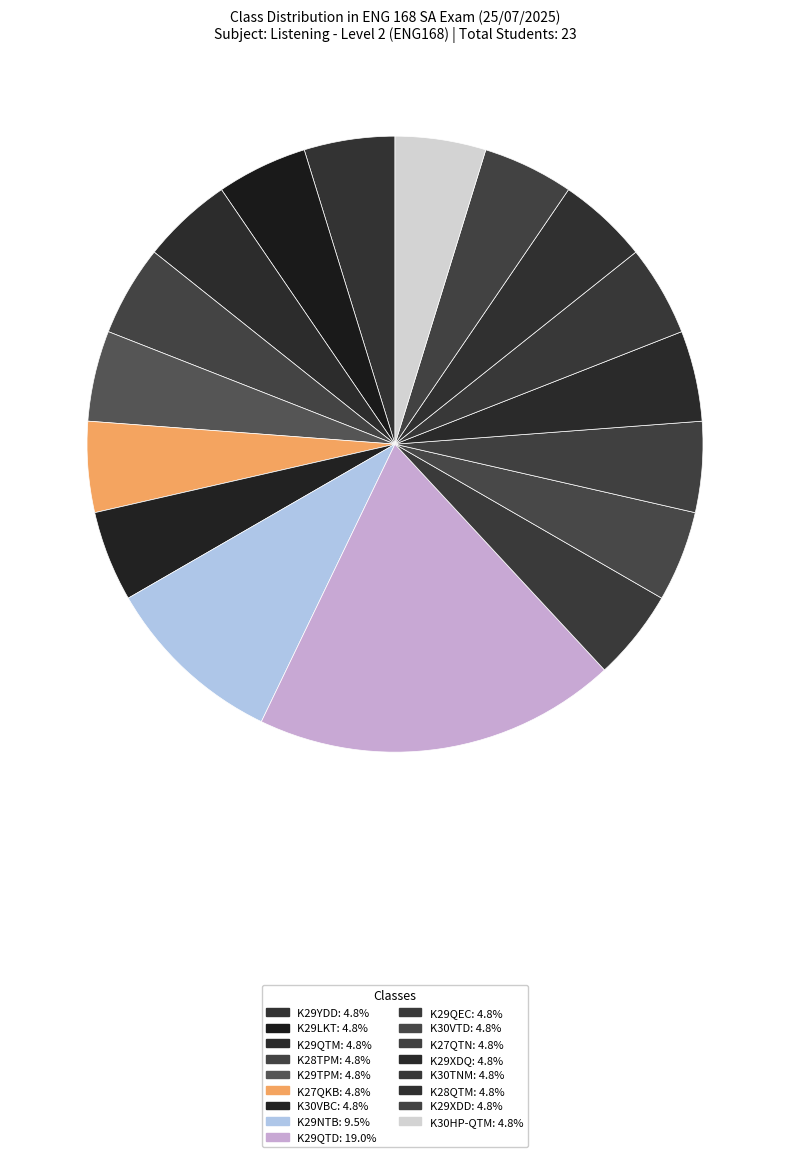

What is the ratio of the value at K29XDD to the value at K30VTD?

1.0